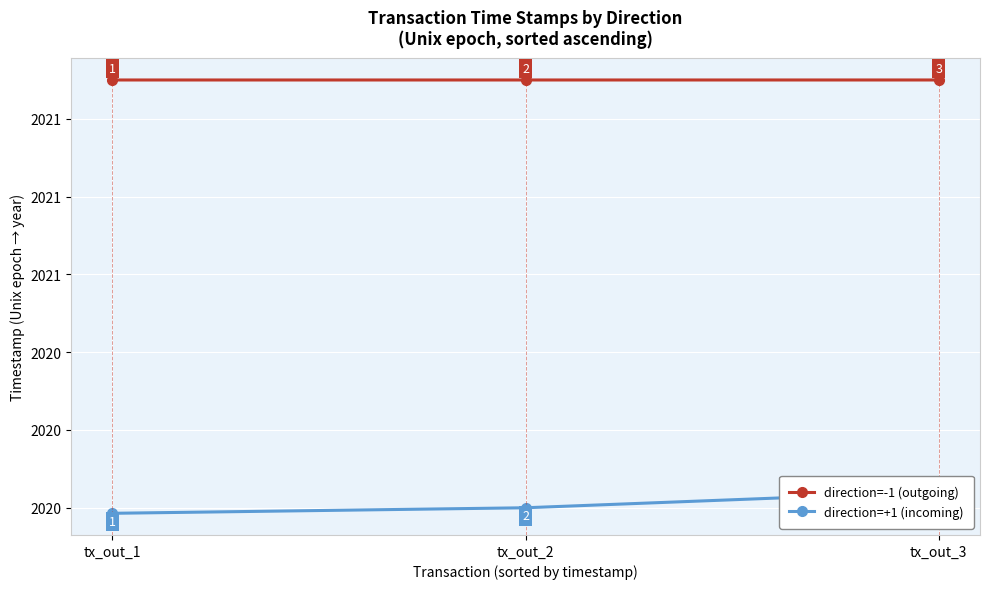

List the series in order of their overall mean, lowest first.

direction=+1 (incoming), direction=-1 (outgoing)